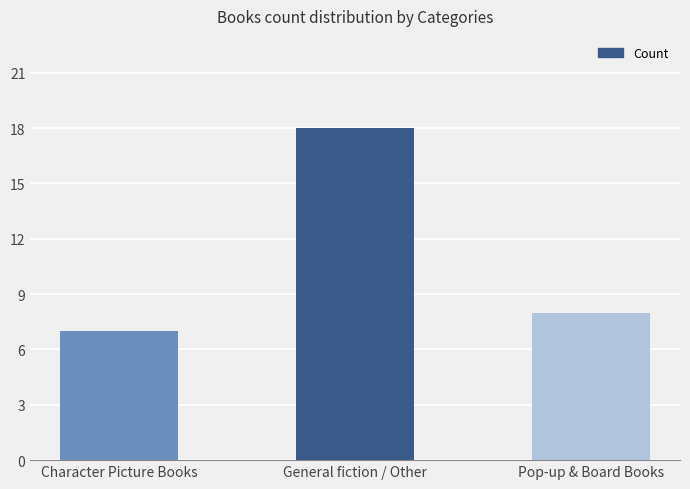

Are the bars horizontal?

No